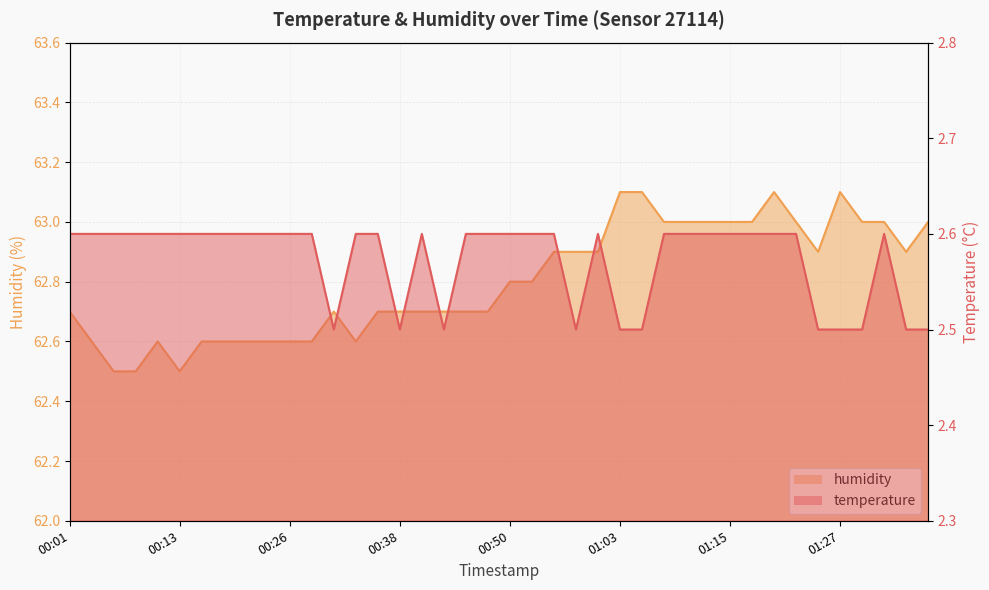

True or false: temperature has more than 1 interior local peaks.

True